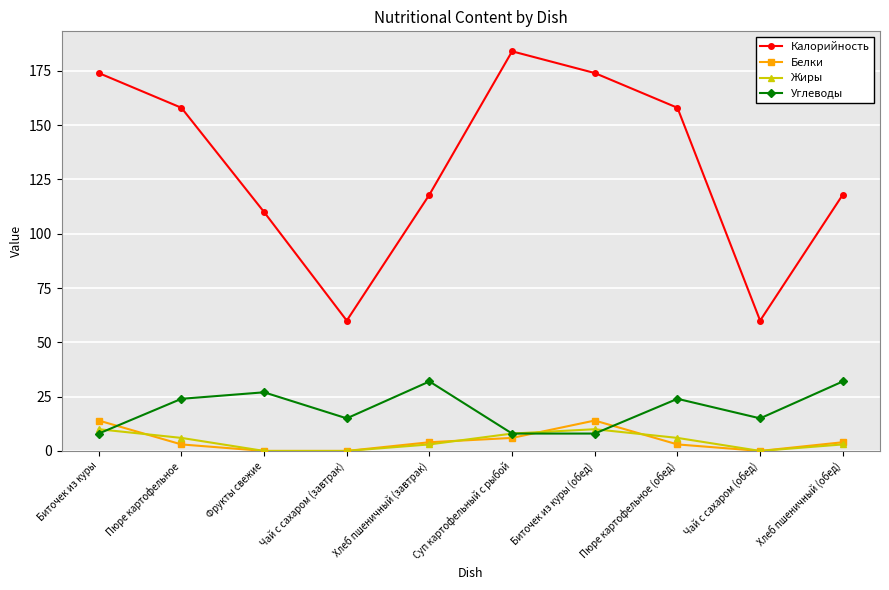

The value of Калорийность at Хлеб пшеничный (обед) is 183. True or false?

False